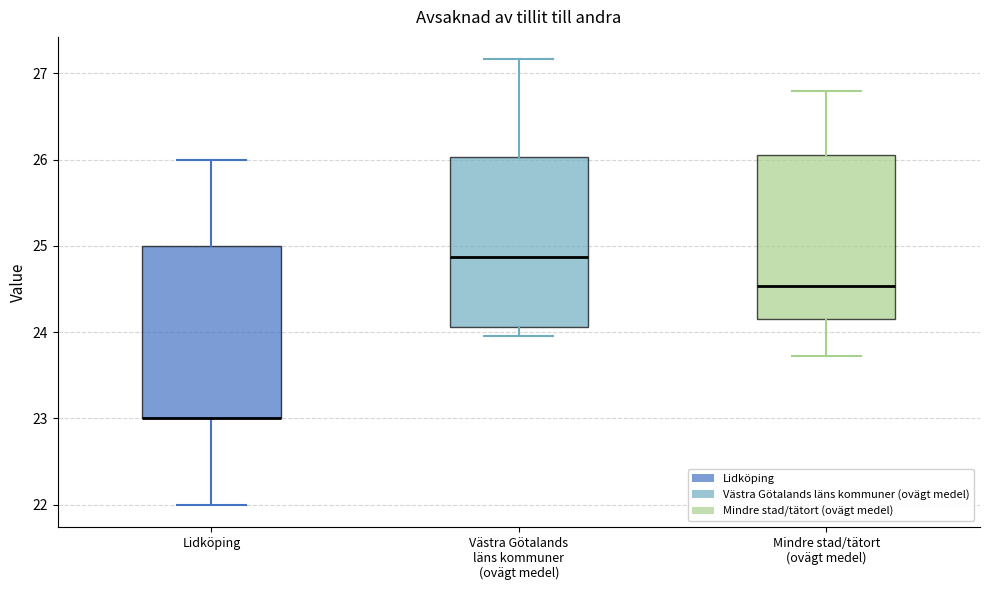

Reading left to right, transcribe this box plot: for each box, give where its median line is, the range the box spans, and where its two whiskers end, as read against the y-axis. The values are not printed on the chart, so give them approximately, as read against the axis.

Lidköping: median 23.0 (drawn on the box's lower edge), box 23.0 to 25.0, whiskers 22.0 to 26.0
Västra Götalands läns kommuner (ovägt medel): median 24.9, box 24.1 to 26.0, whiskers 24.0 to 27.2
Mindre stad/tätort (ovägt medel): median 24.5, box 24.2 to 26.1, whiskers 23.7 to 26.8